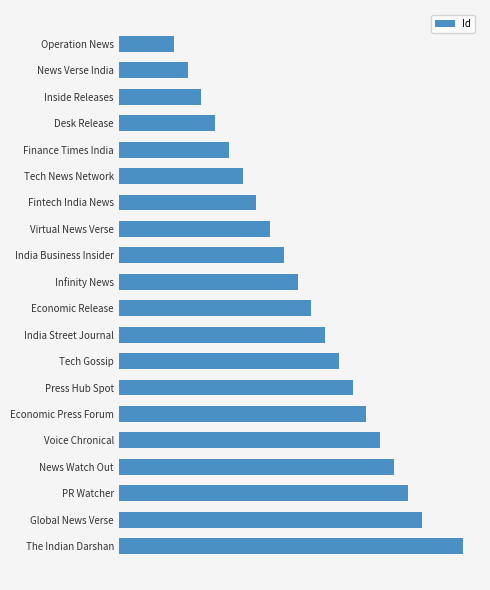

Are the bars horizontal?

Yes